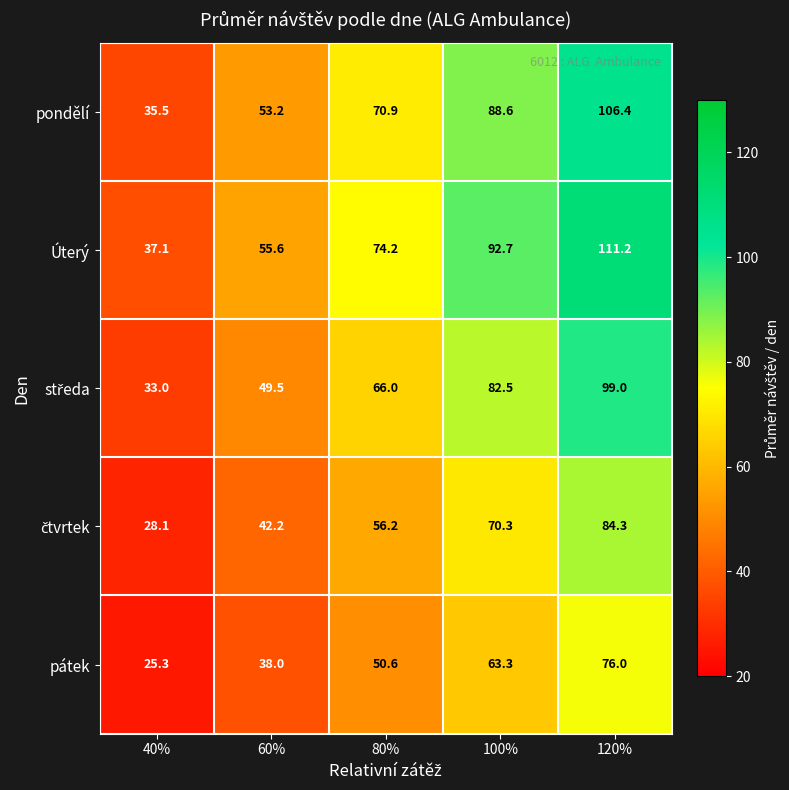

What is the difference between the highest and lowest values at 100%?

29.4